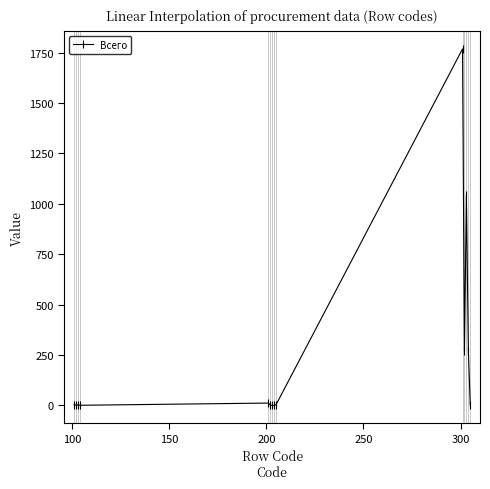

What is the sum of all values?

3384